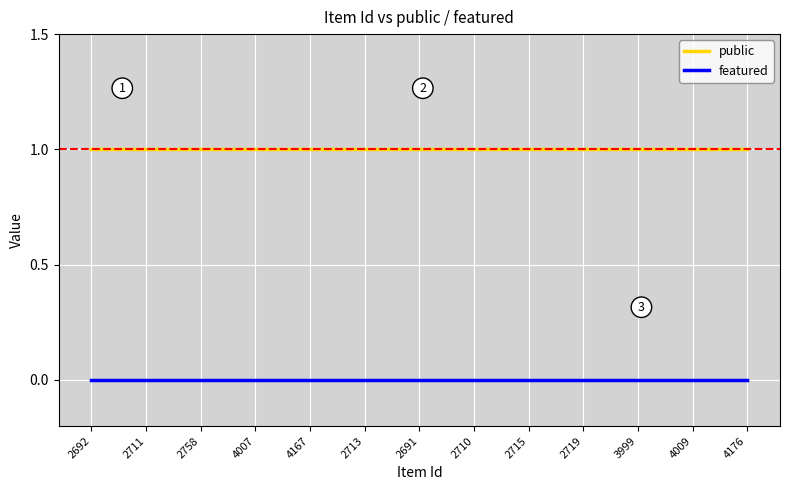

How many lines are shown in the chart?

2